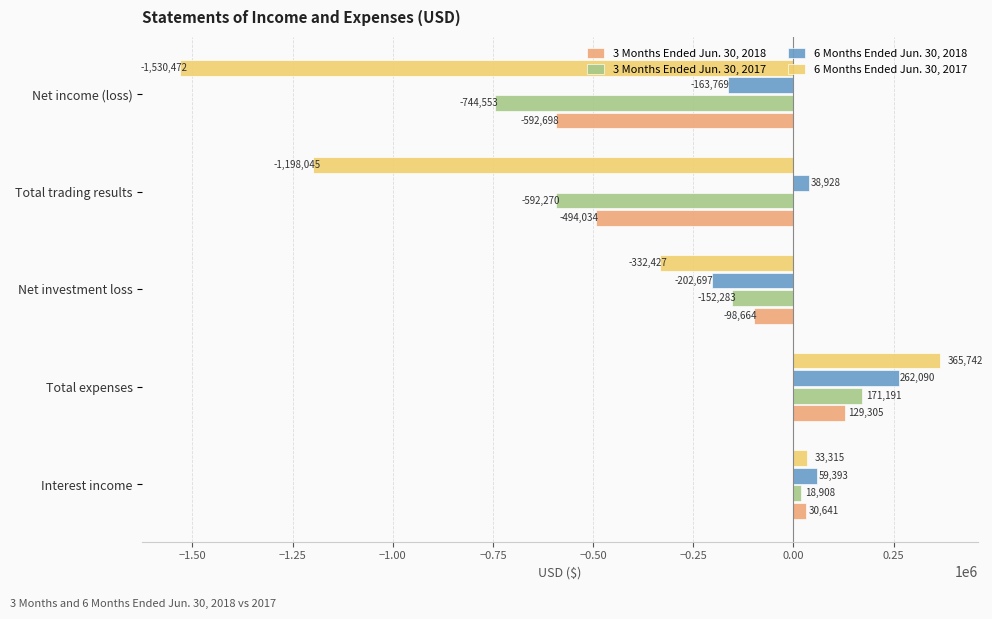

Which series has the largest range (max minus min)?

6 Months Ended Jun. 30, 2017